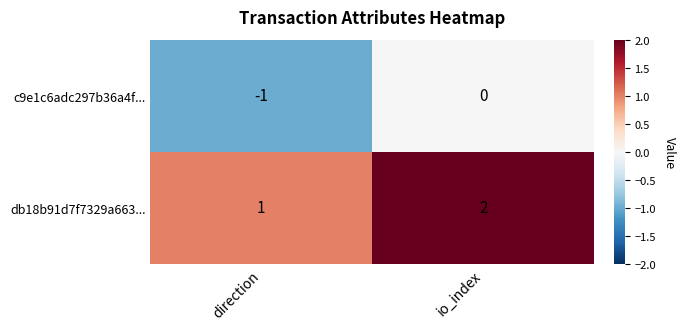

How many distinct data groups are displayed?

2